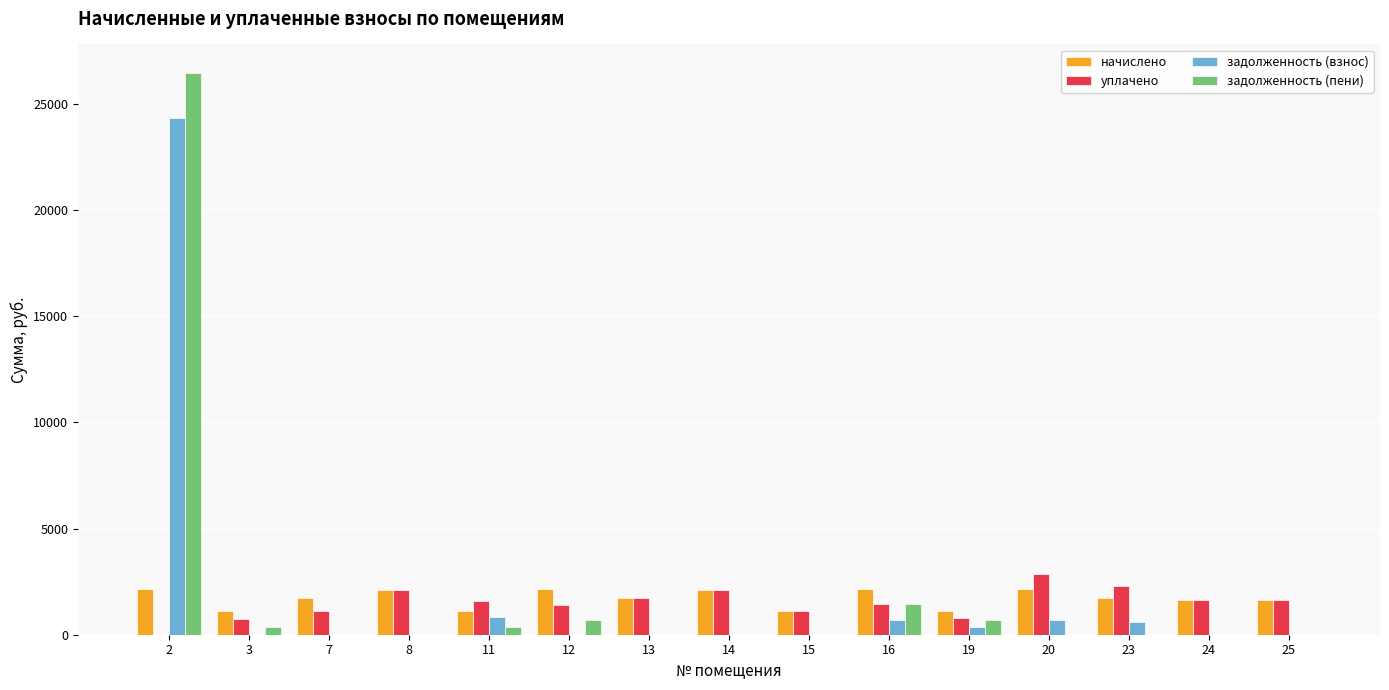

Does the chart contain stacked bars?

No